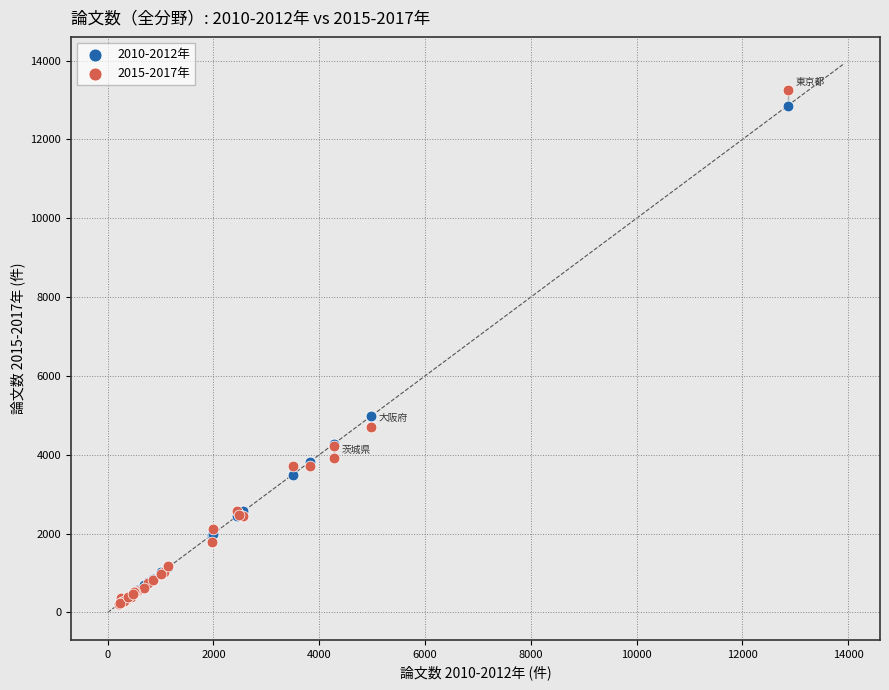

Across all series, what Y value is closest to 6722?

4979.7